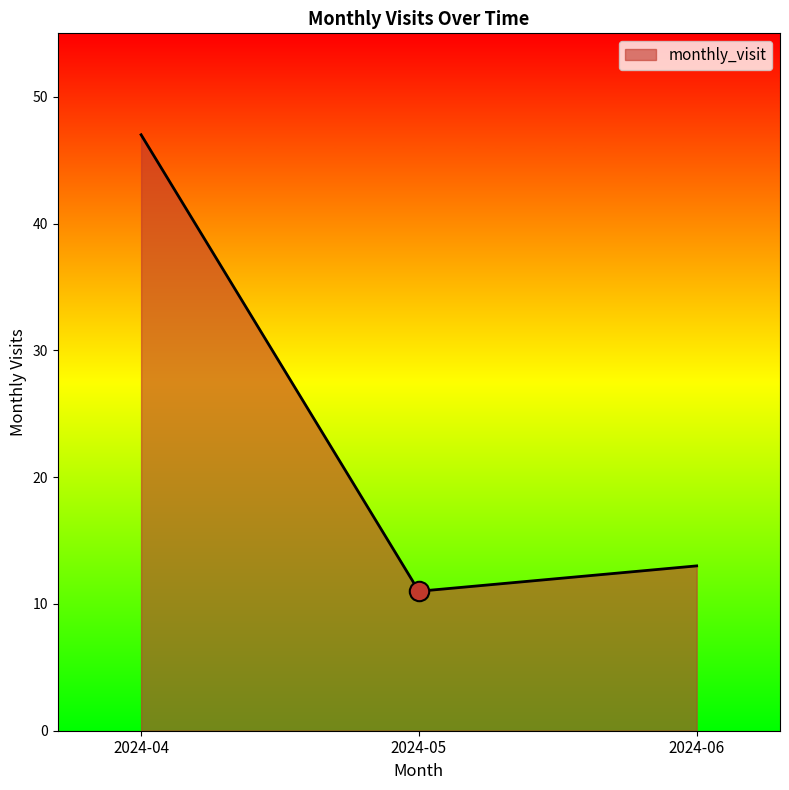

At which category does the chart reach its peak across all series?

2024-04